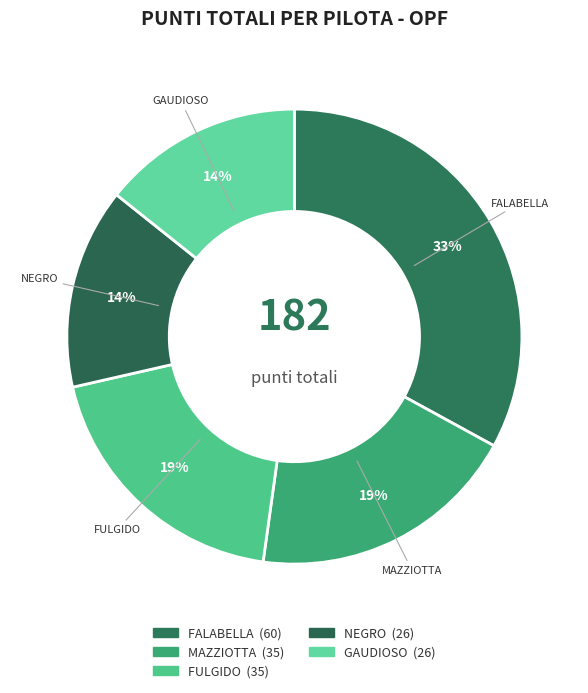

The FULGIDO slice represents 11% of the pie. True or false?

False